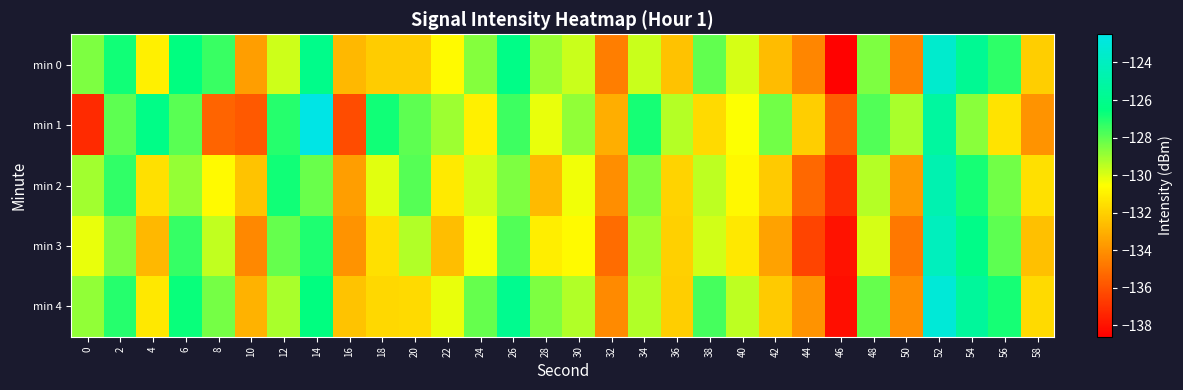

Count the number of data series in this chart.

5